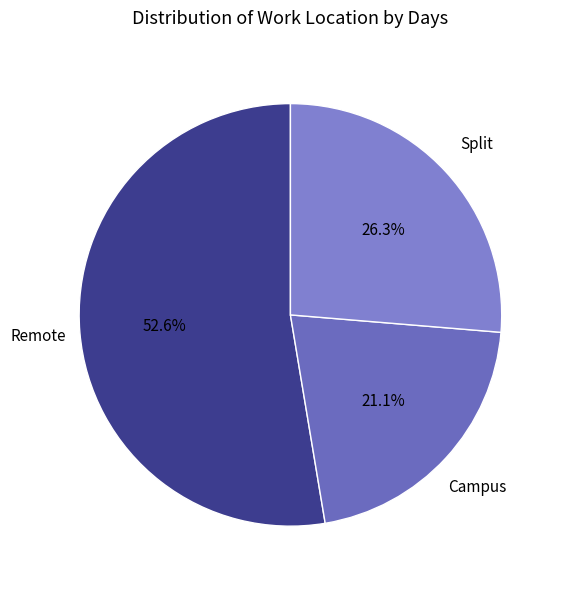

How many slices are in this pie chart?

3